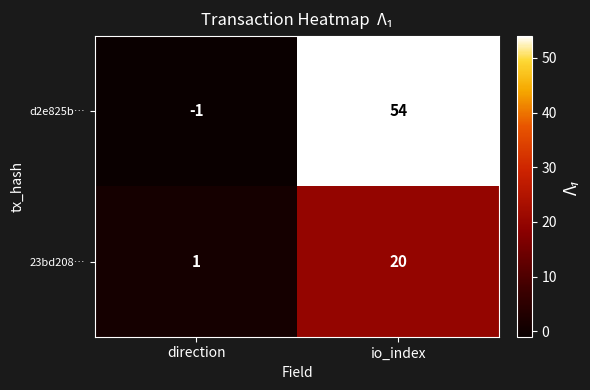

What is the sum of the d2e825b… values at direction and io_index?

53